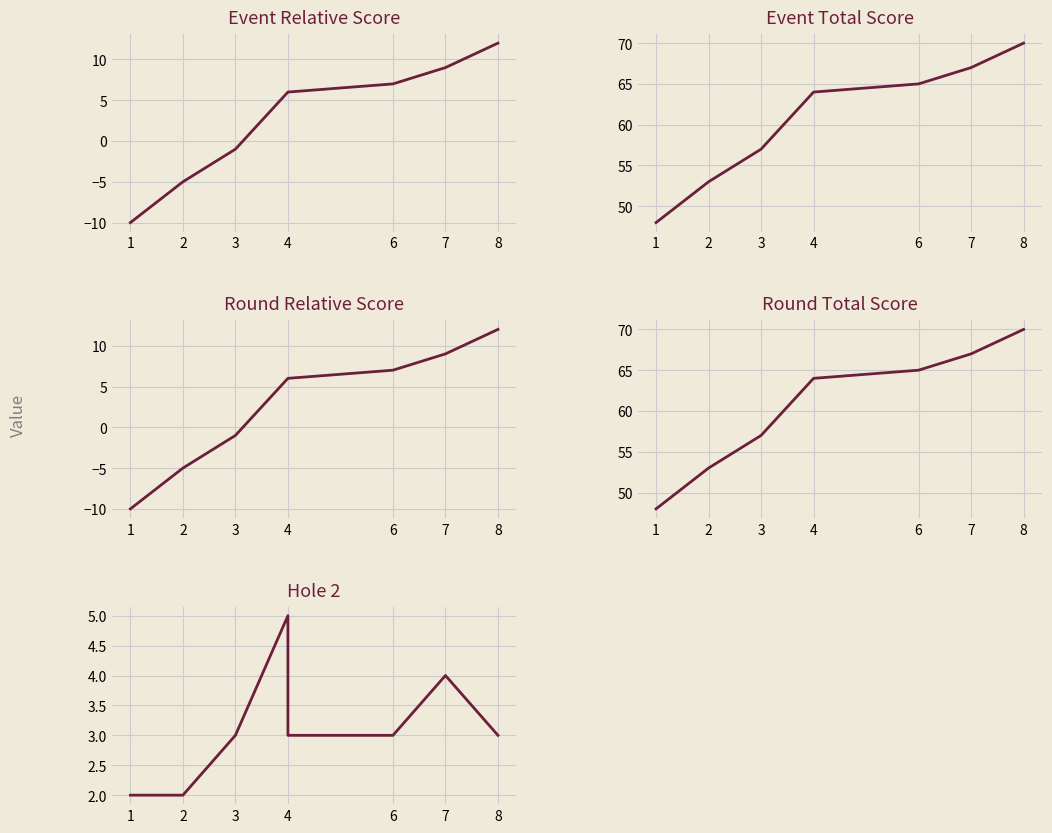

In hole_2, how many points are higher than both neighbors (excluding endpoints)?

2